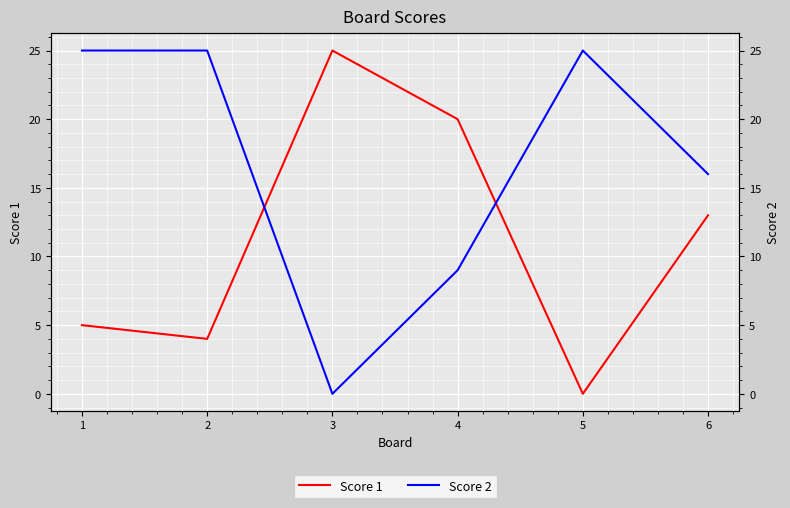

How many interior local peaks does the Score 2 series have?

1